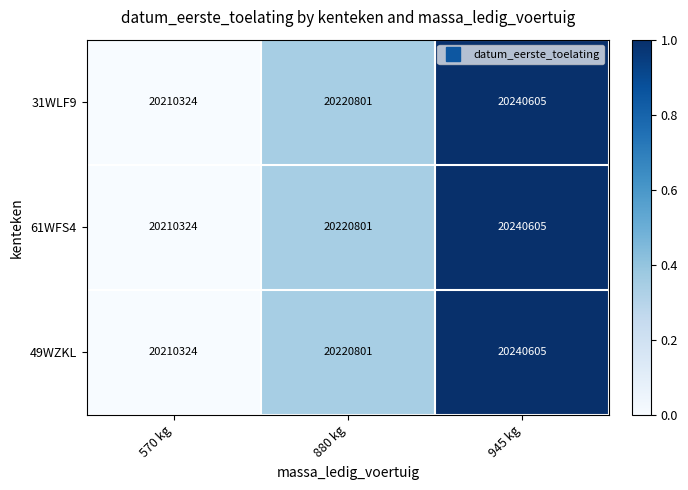

What is the difference between the maximum and minimum values in the 61WFS4 series?

30281